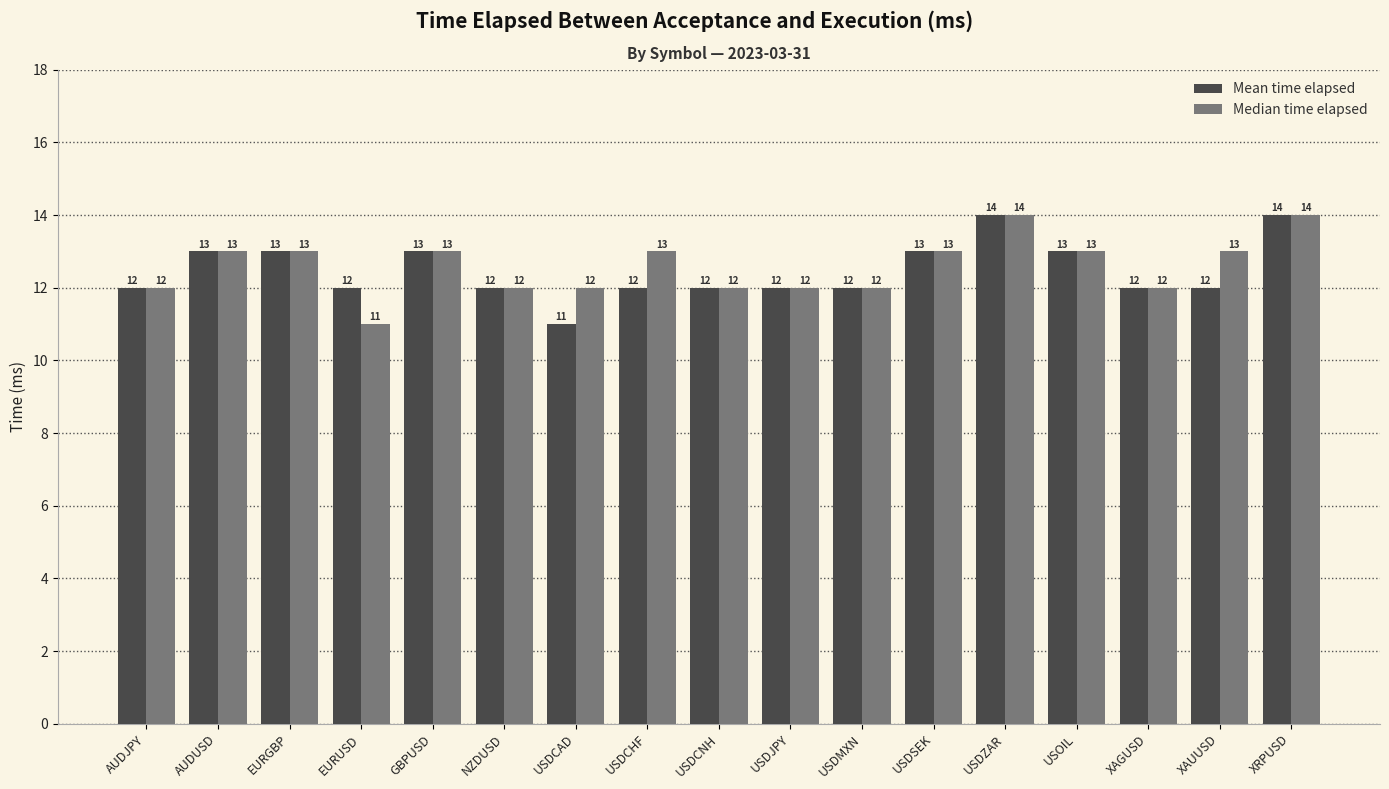

How many Mean time elapsed values are between 12 and 13?

14